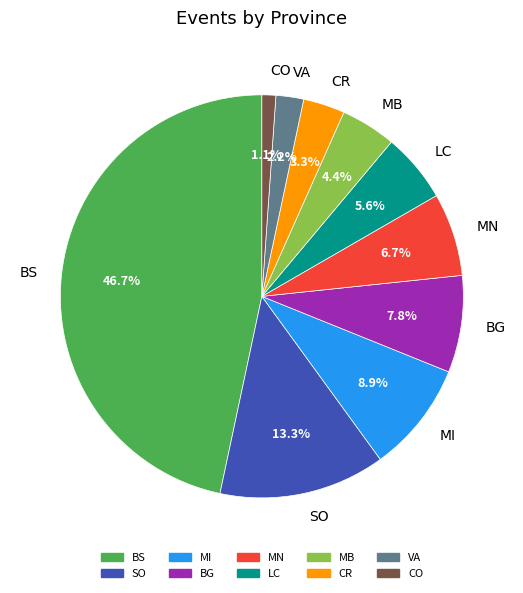

To the nearest percent, what portion does CR represent?

3%